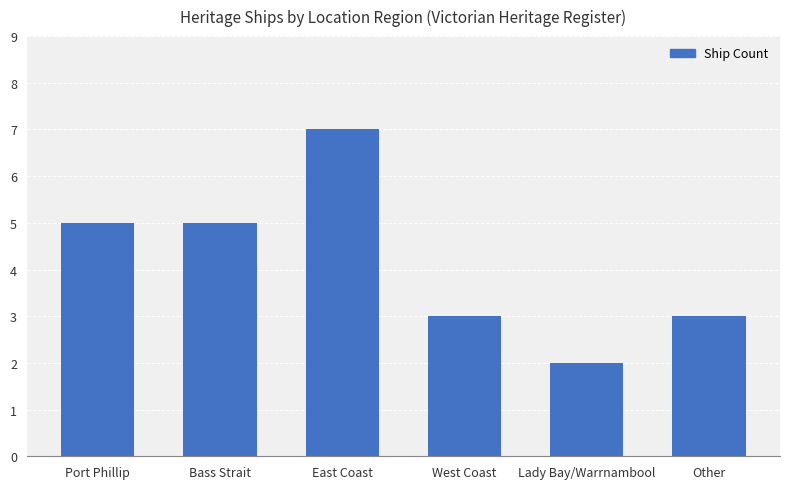

Between Lady Bay/Warrnambool and Port Phillip, which is larger?

Port Phillip